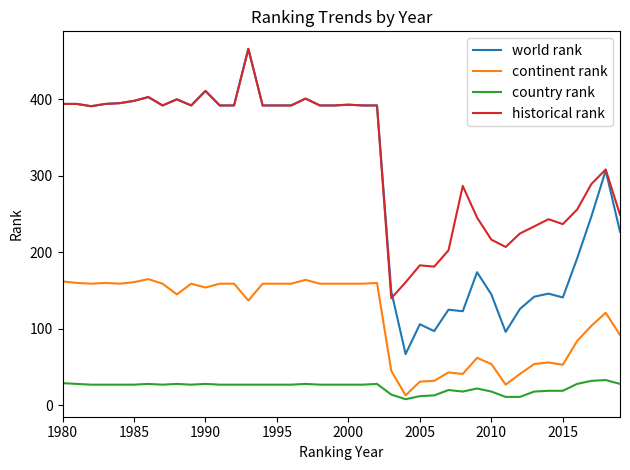

Does the chart have visible grid lines?

No